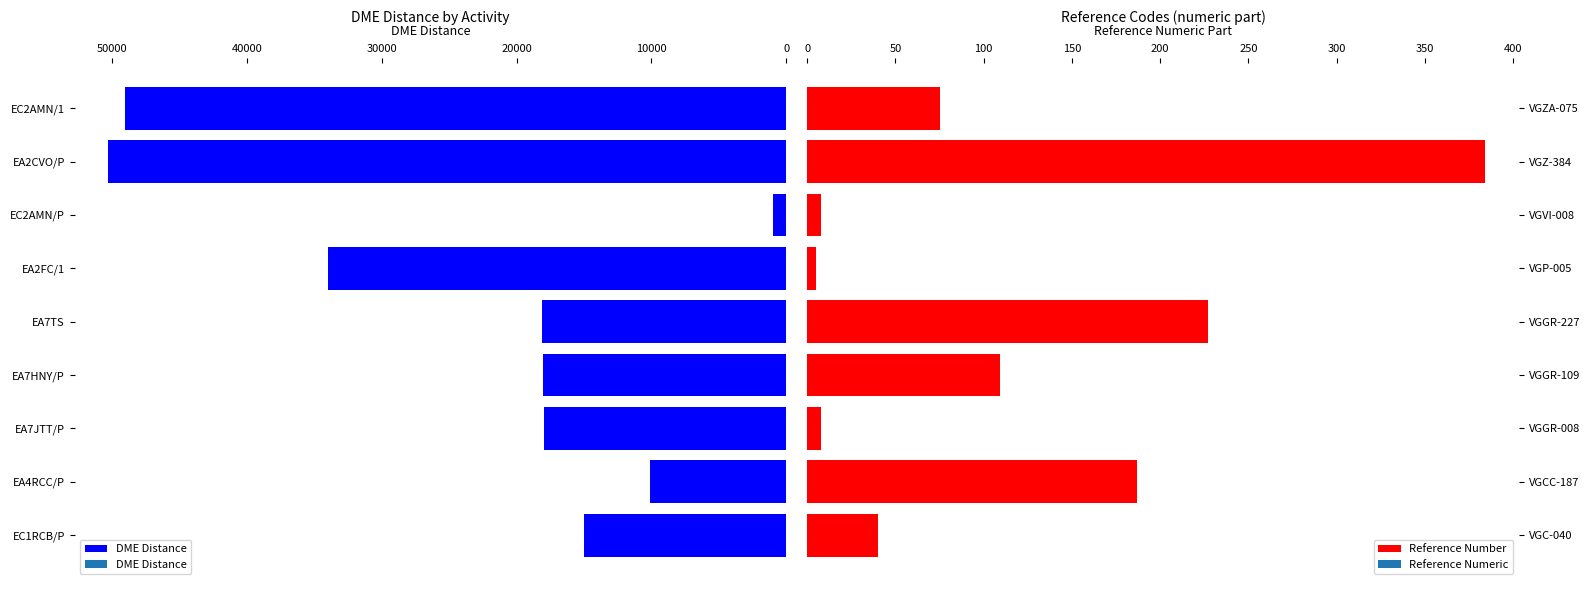

How many categories are shown in the chart?

9